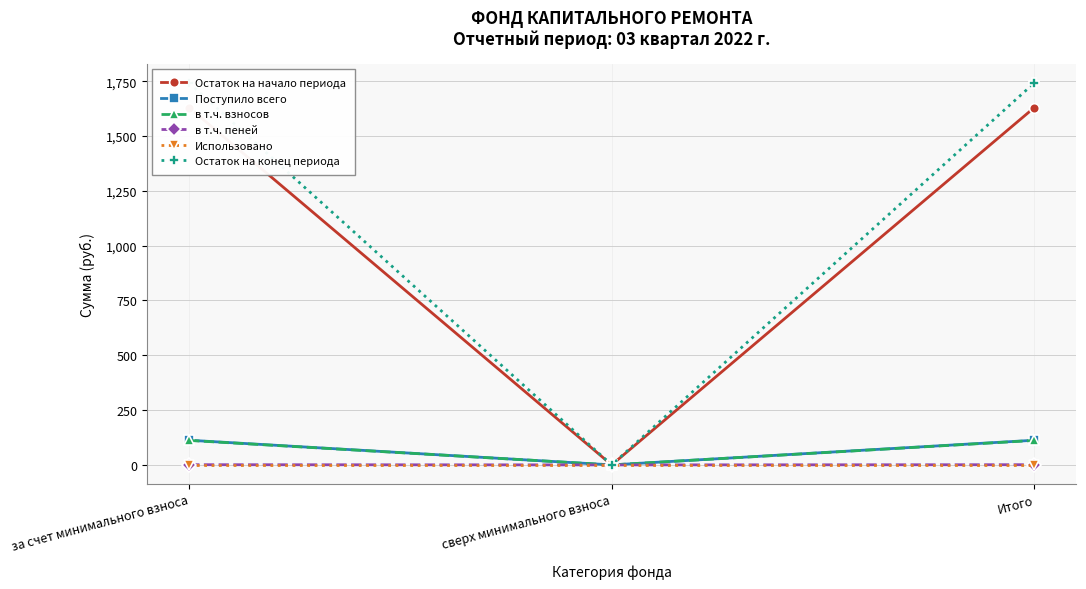

How many lines are shown in the chart?

6